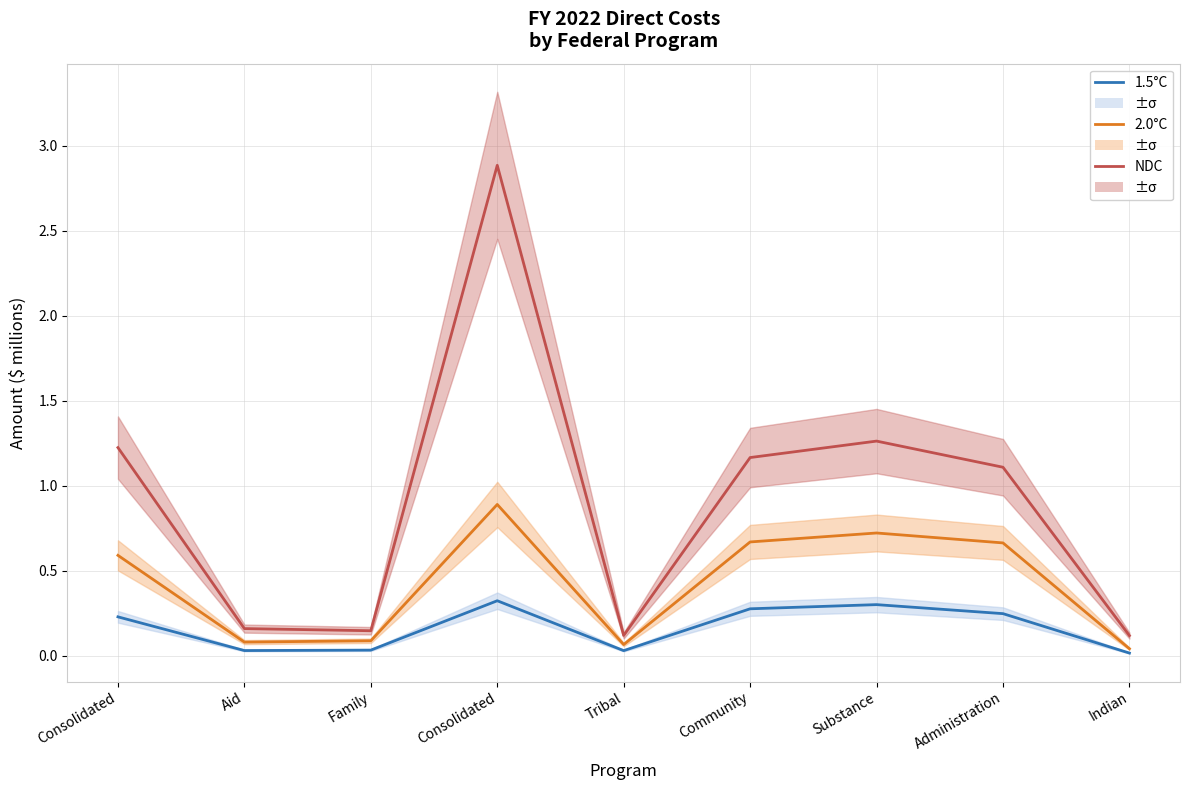

In NDC, how many points are lower than both neighbors (excluding endpoints)?

2